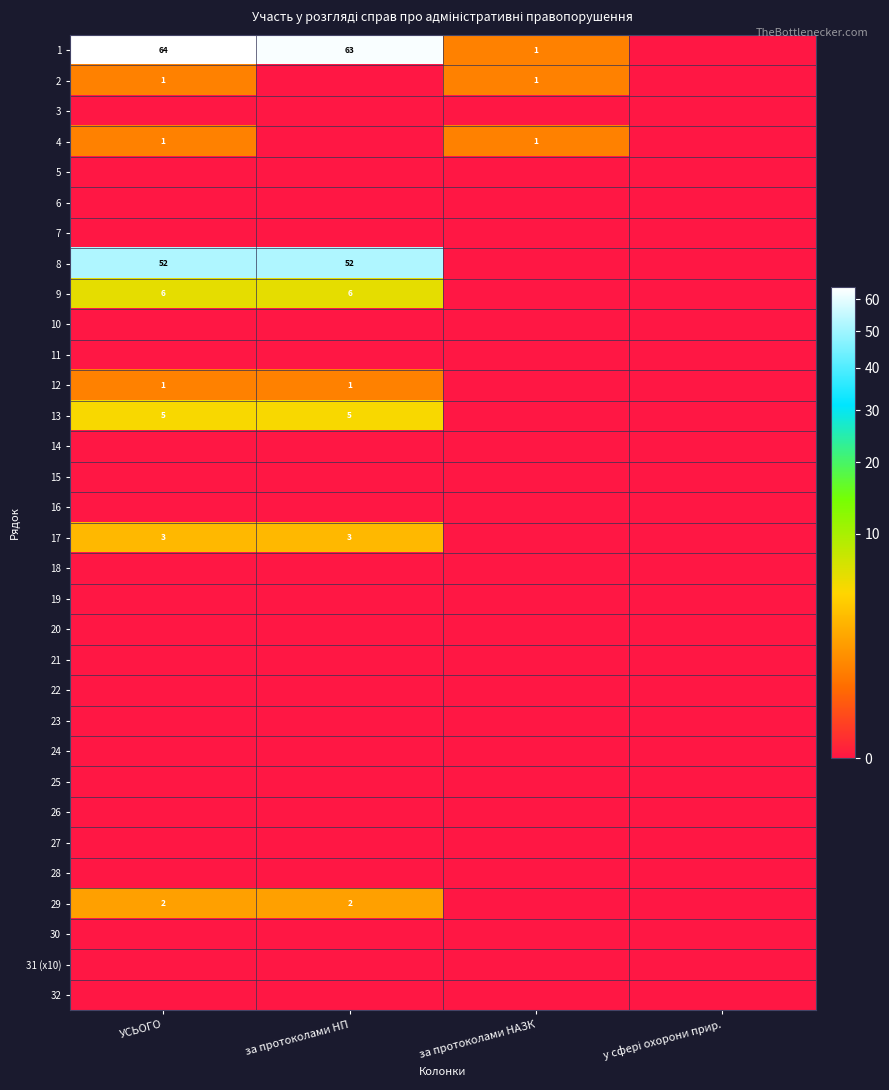

The value of 8 at за протоколами НП is 73. True or false?

False